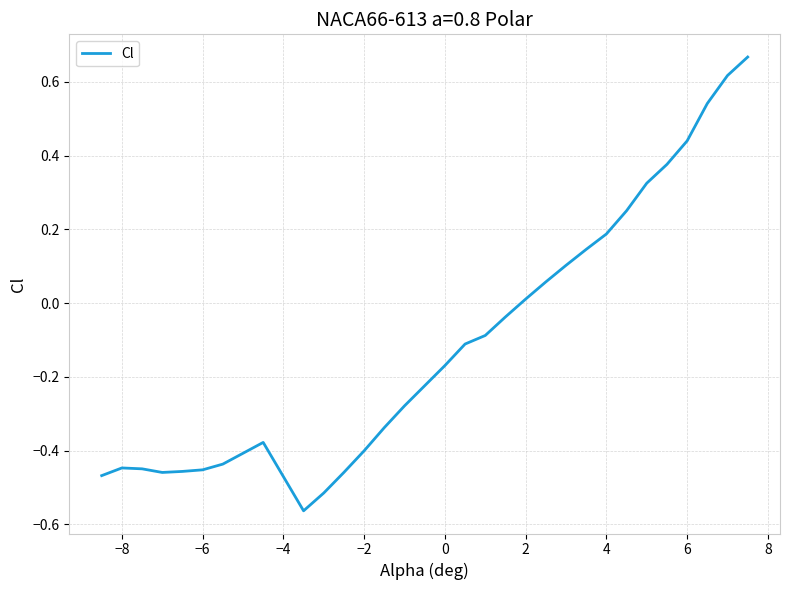

Does the chart have visible grid lines?

Yes